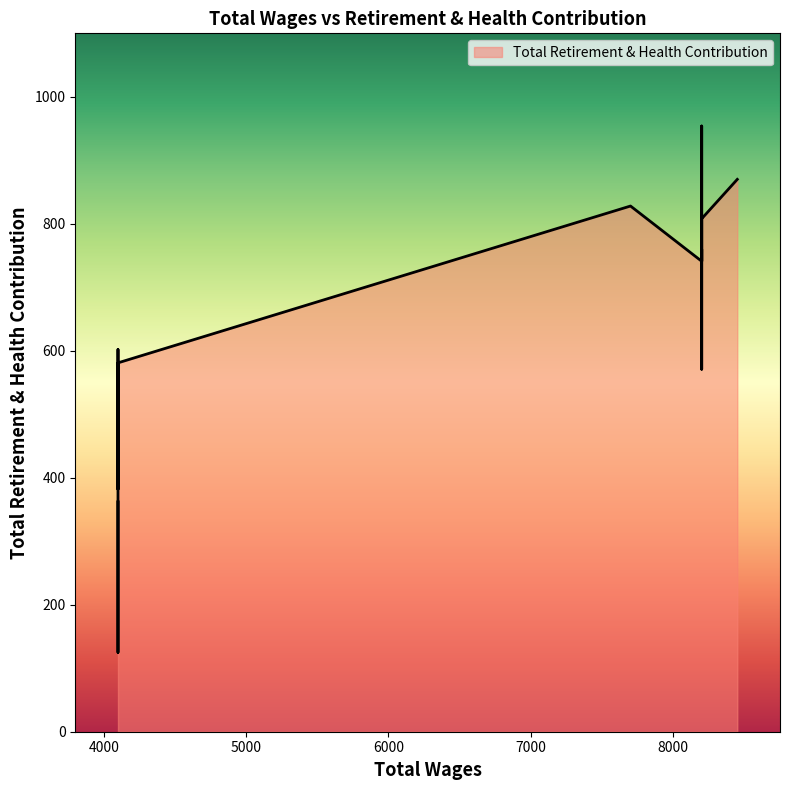

The chart shows a value of 954 at 8200.0. True or false?

True